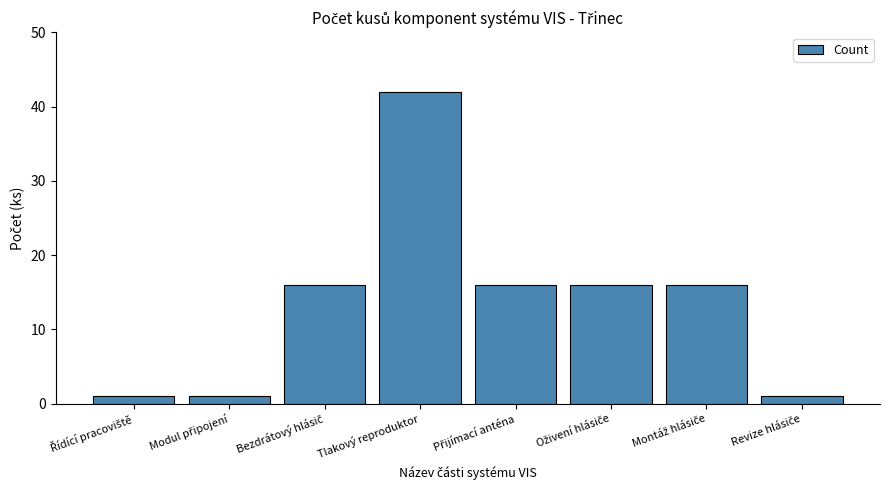

What is the difference between the second highest and minimum values?

15